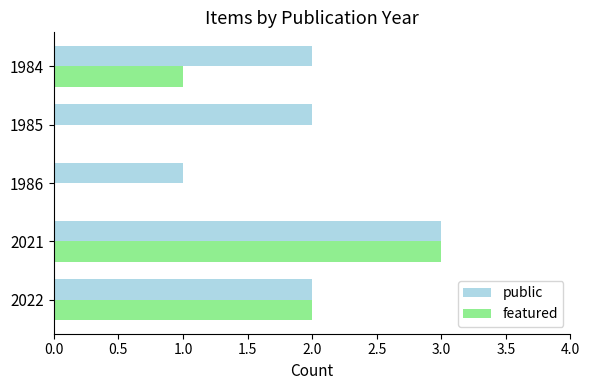

What is the maximum value for featured?

3